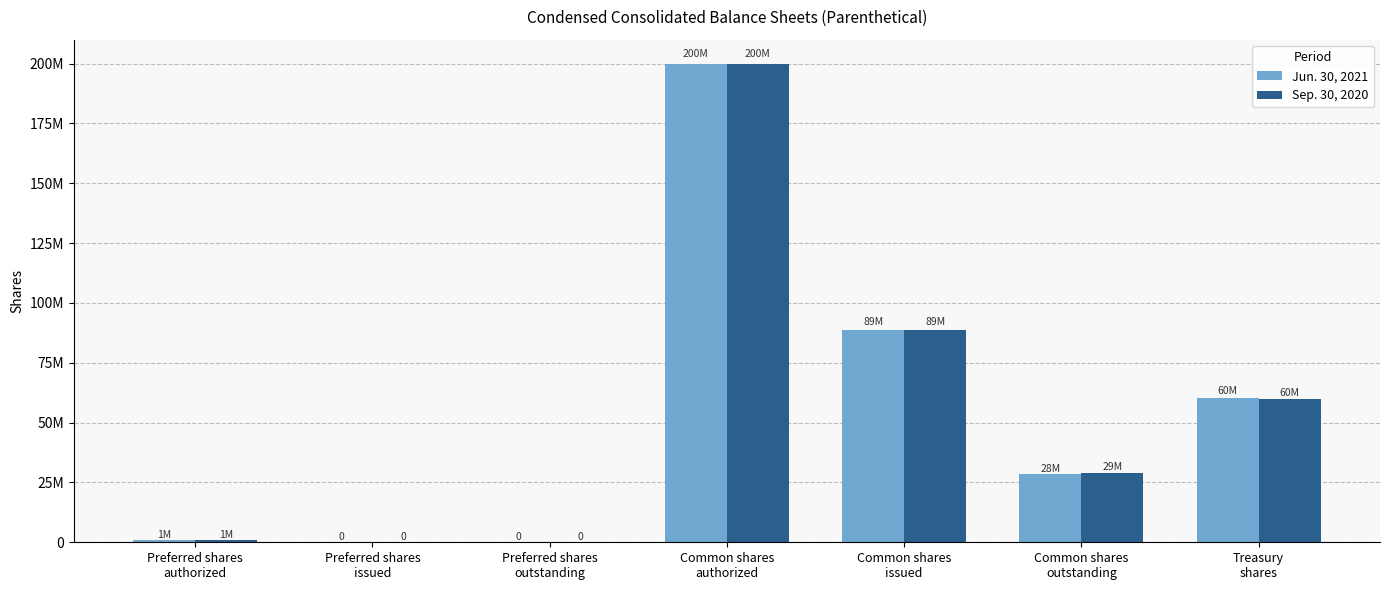

At which label is Sep. 30, 2020 closest to 100000000?

Common shares
issued